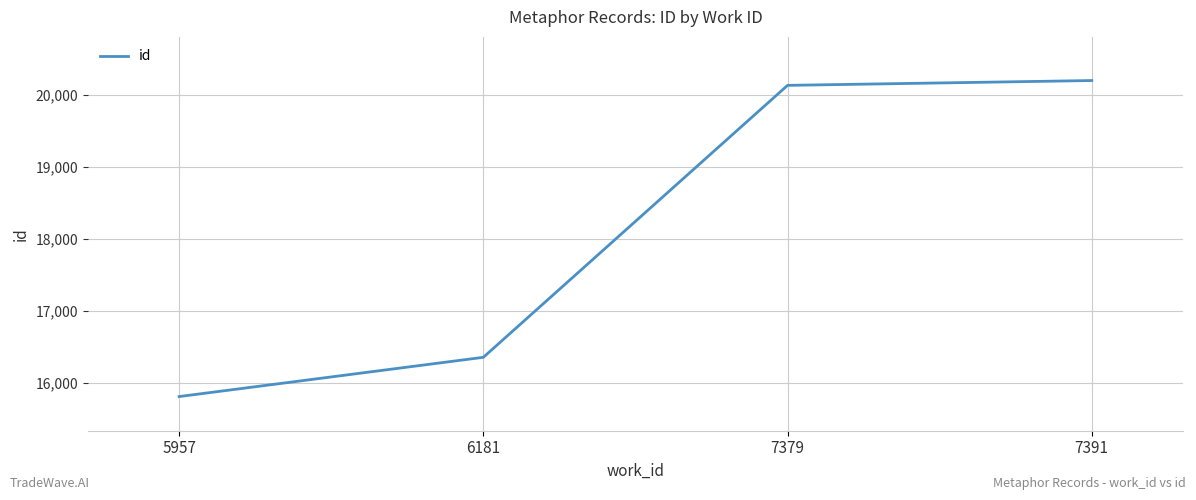

True or false: the data has more than 1 interior local peaks.

False